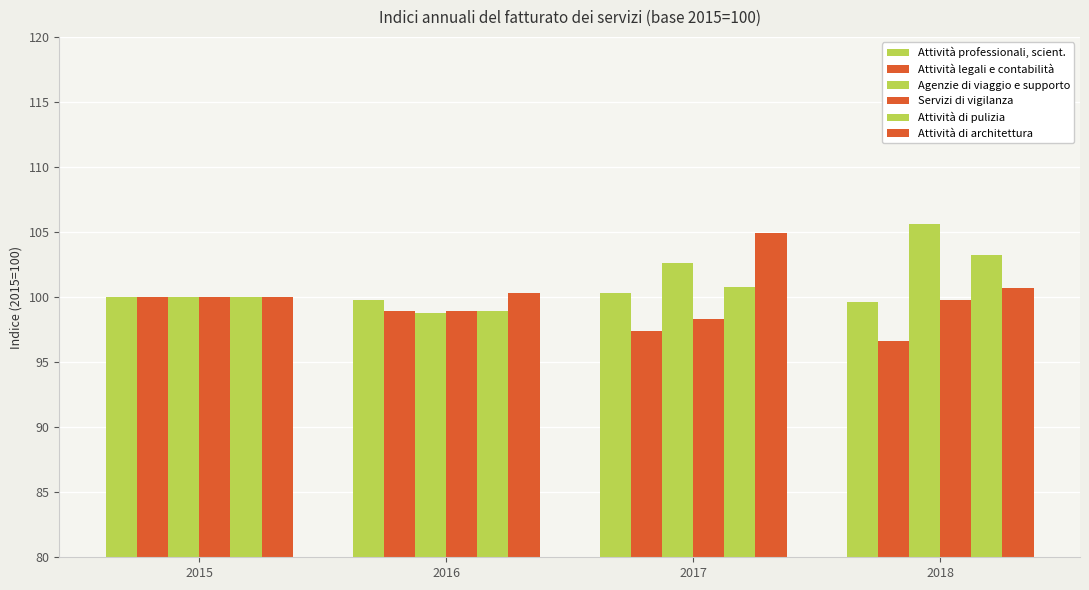

Which series has the largest total across all categories?

Agenzie di viaggio e supporto